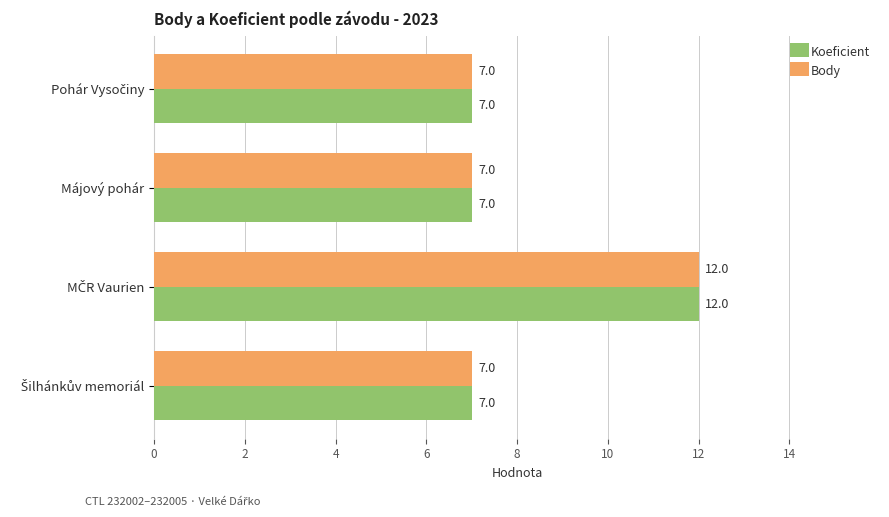

What is the average value of the Body series?

8